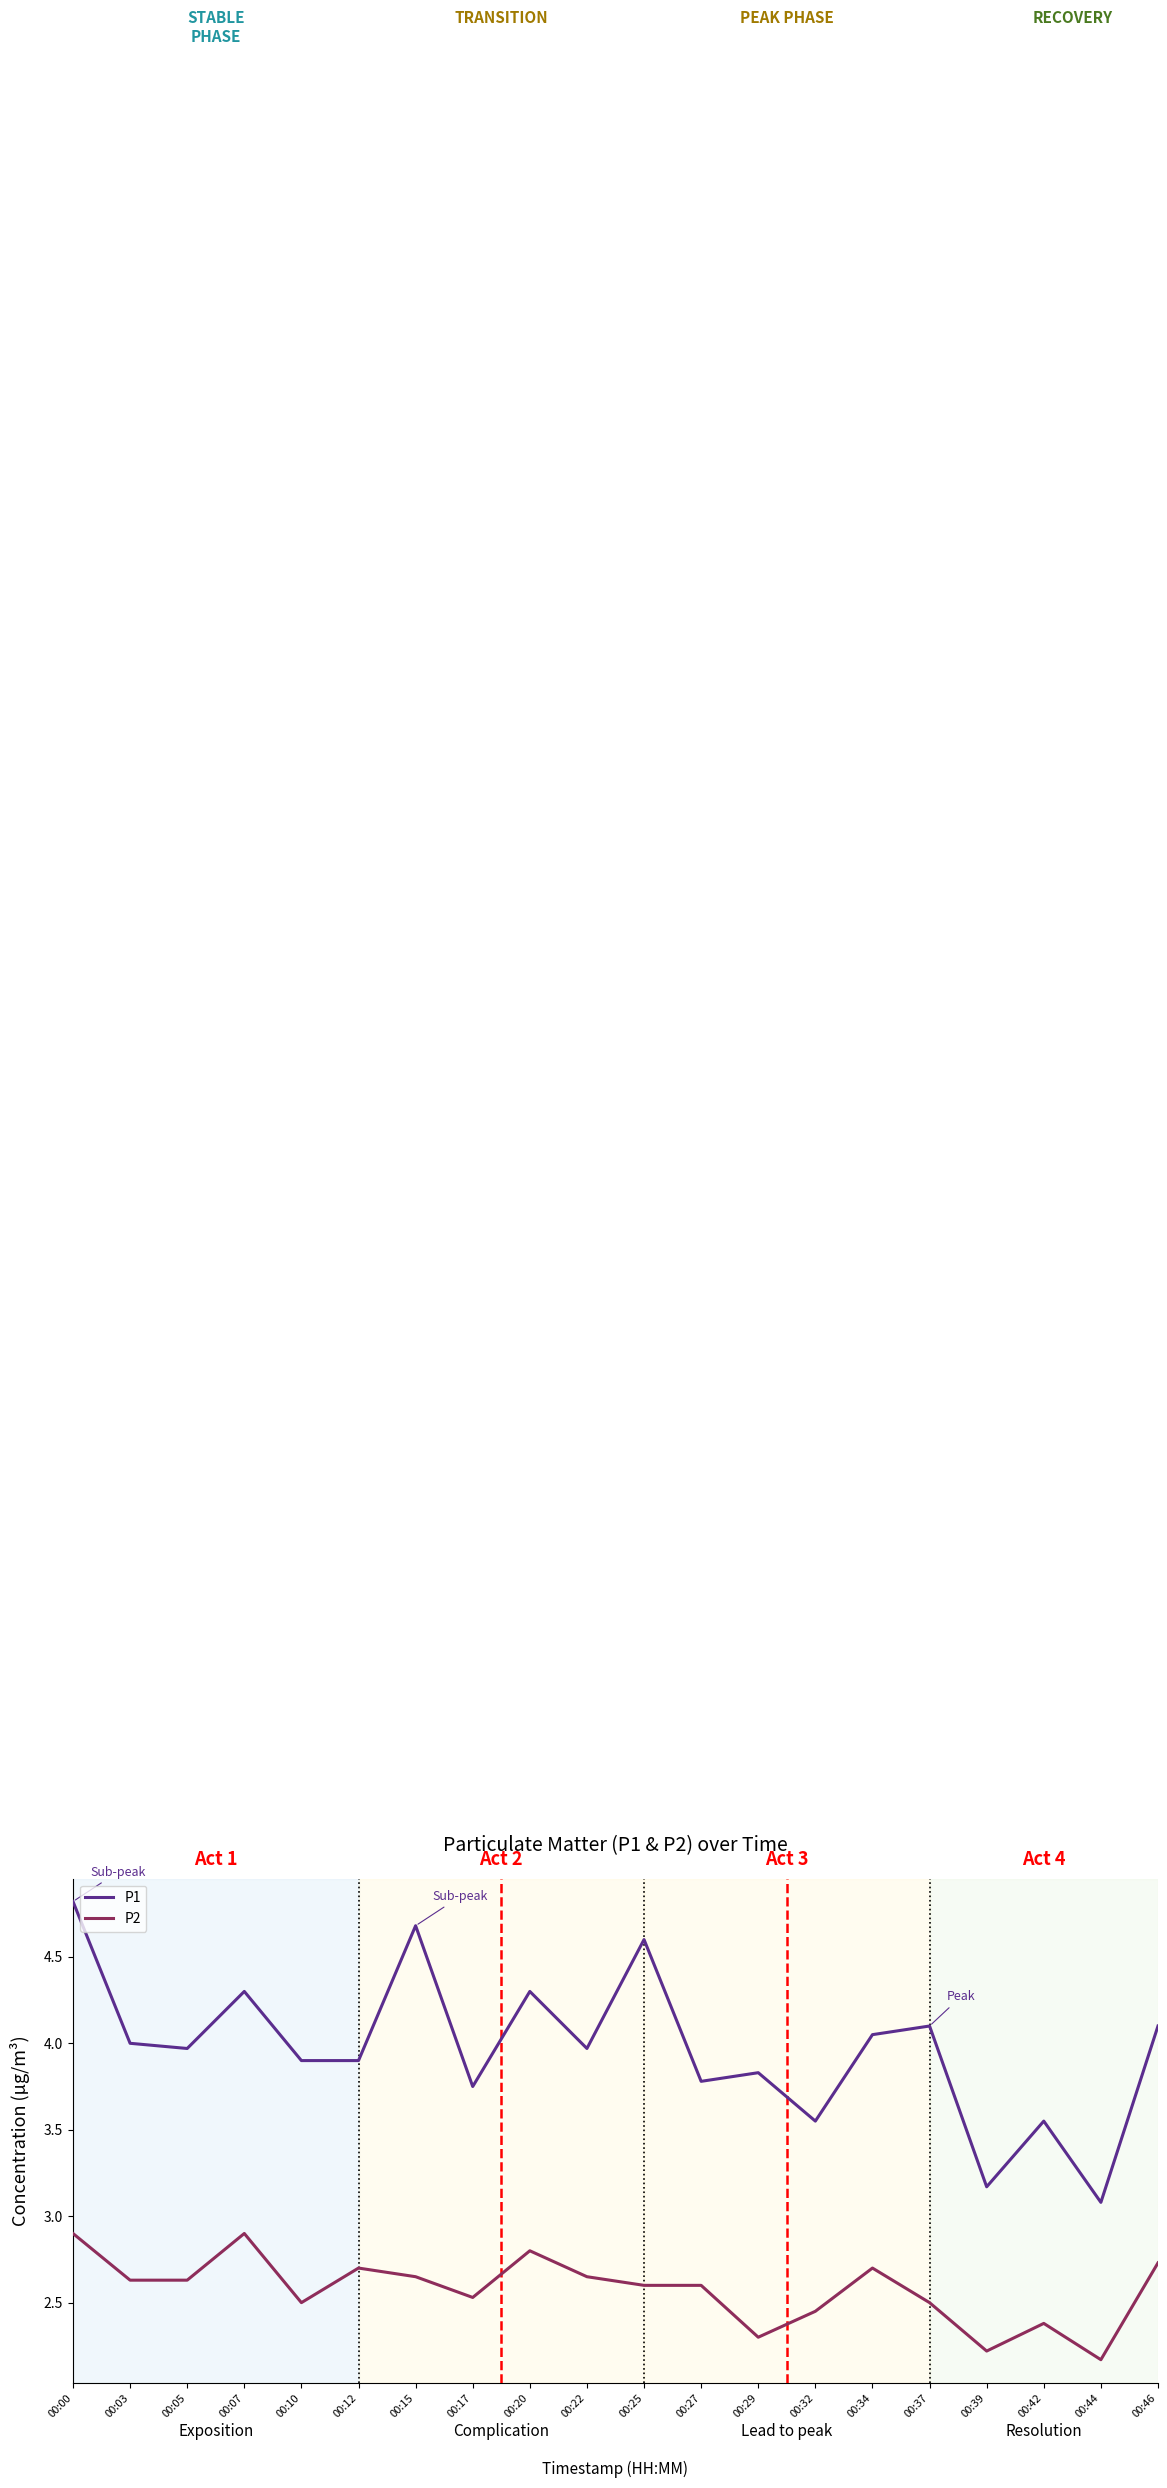

At 00:46, list the series in order from smallest to largest.

P2, P1